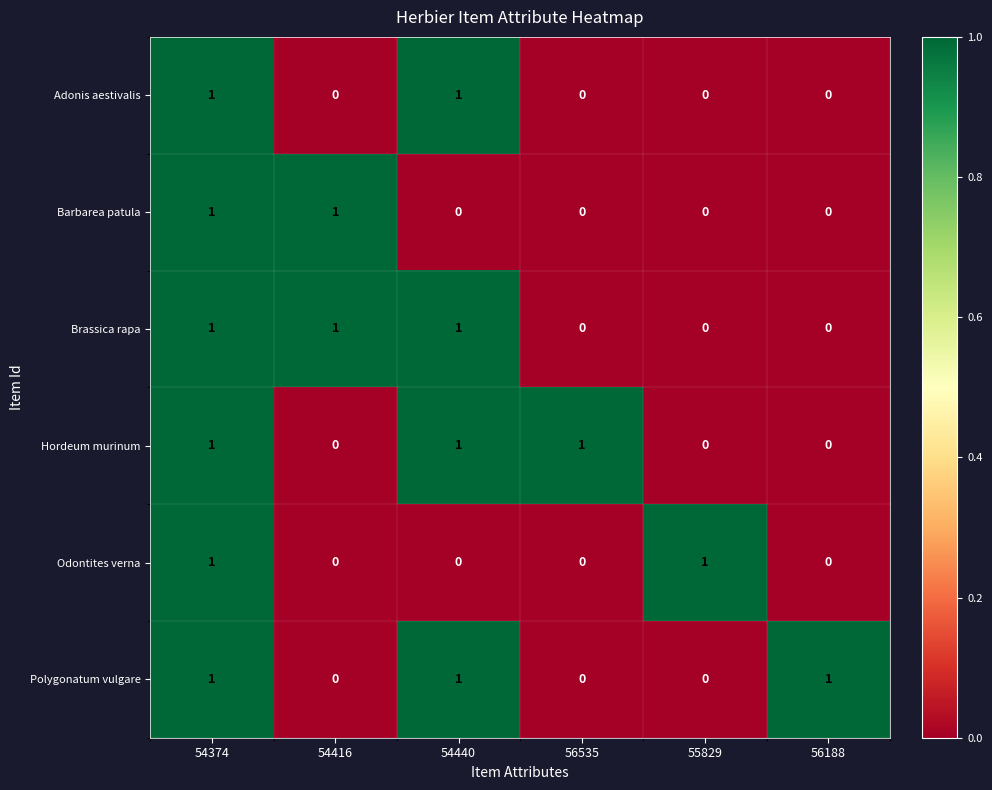

What is the sum of all Brassica rapa values?

3